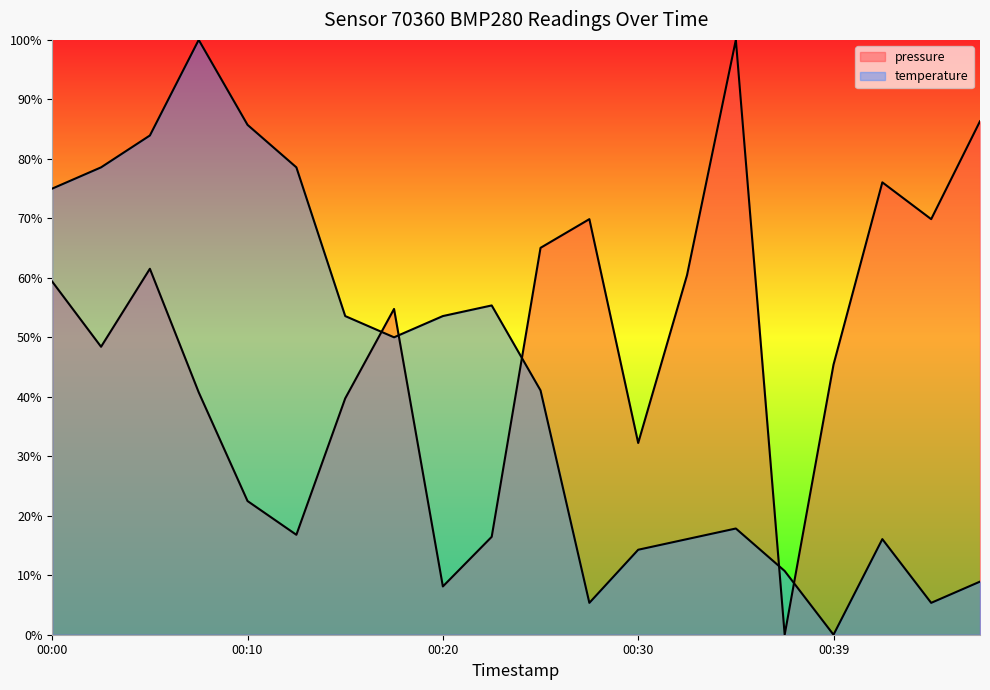

What is the difference between the maximum and minimum values in the pressure series?

100.0